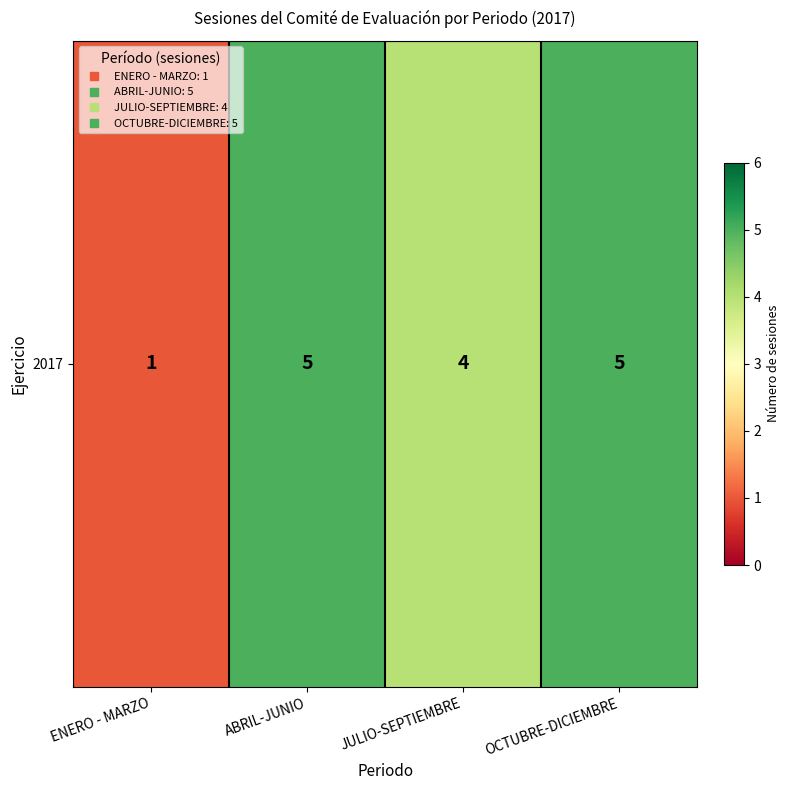

Reading left to right, list all the values displayed in this chart.

ENERO - MARZO=1	ABRIL-JUNIO=5	JULIO-SEPTIEMBRE=4	OCTUBRE-DICIEMBRE=5